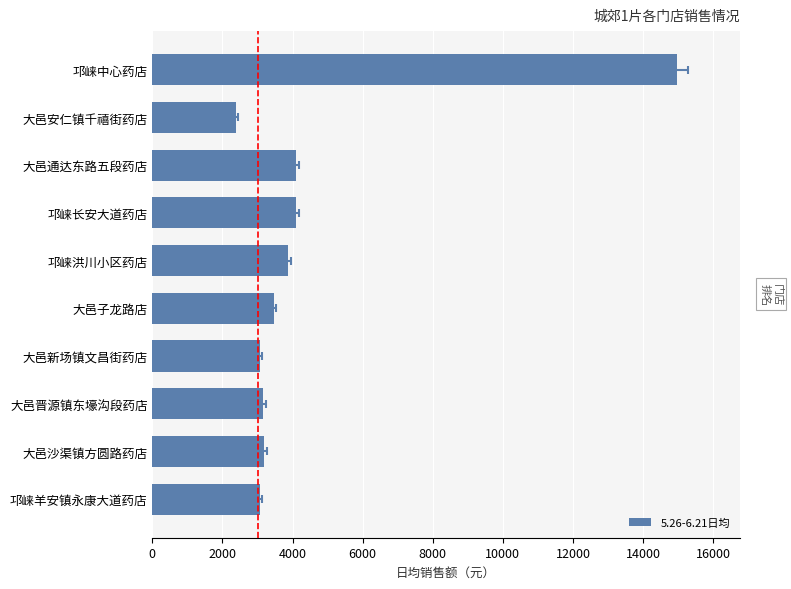

Between 邛崃长安大道药店 and 大邑子龙路店, which is larger?

邛崃长安大道药店